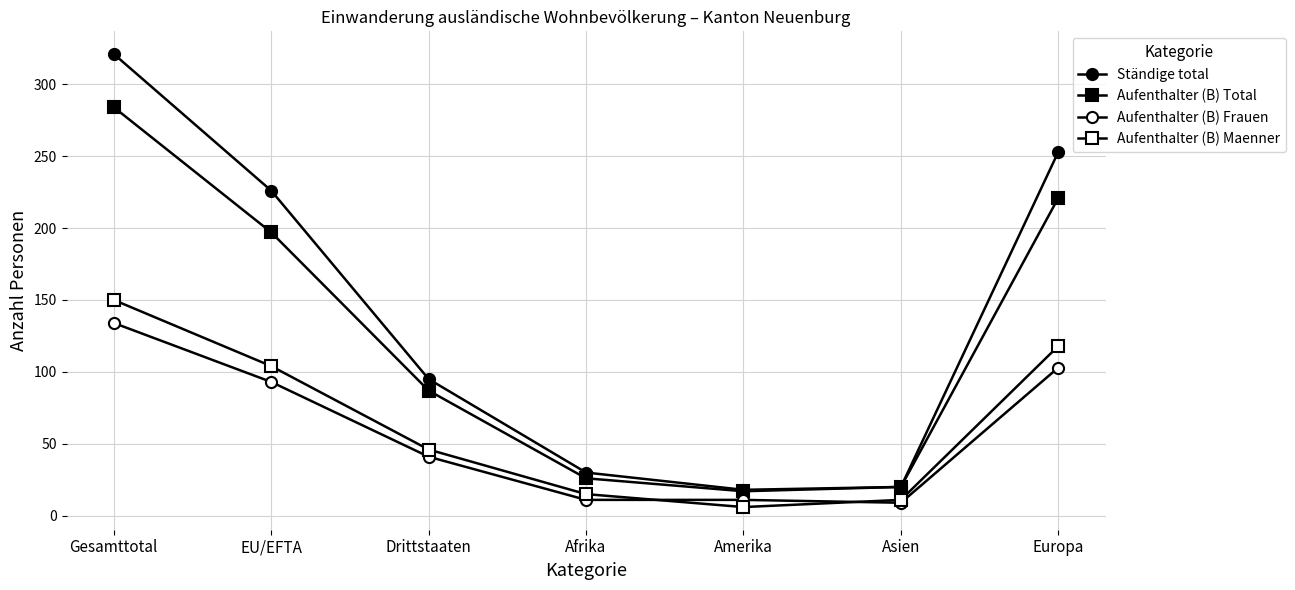

Rank the series by their maximum value, from highest to lowest.

Ständige total, Aufenthalter (B) Total, Aufenthalter (B) Maenner, Aufenthalter (B) Frauen